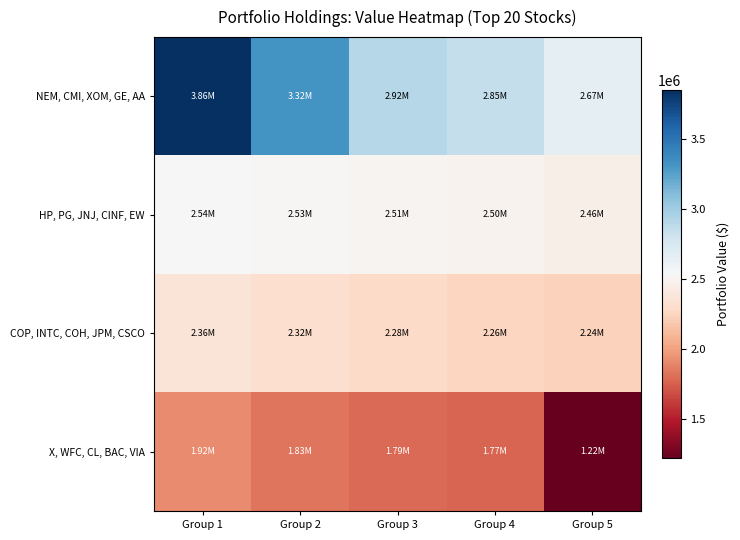

Rank the series at Group 3 from highest to lowest value.

NEM, CMI, XOM, GE, AA, HP, PG, JNJ, CINF, EW, COP, INTC, COH, JPM, CSCO, X, WFC, CL, BAC, VIA